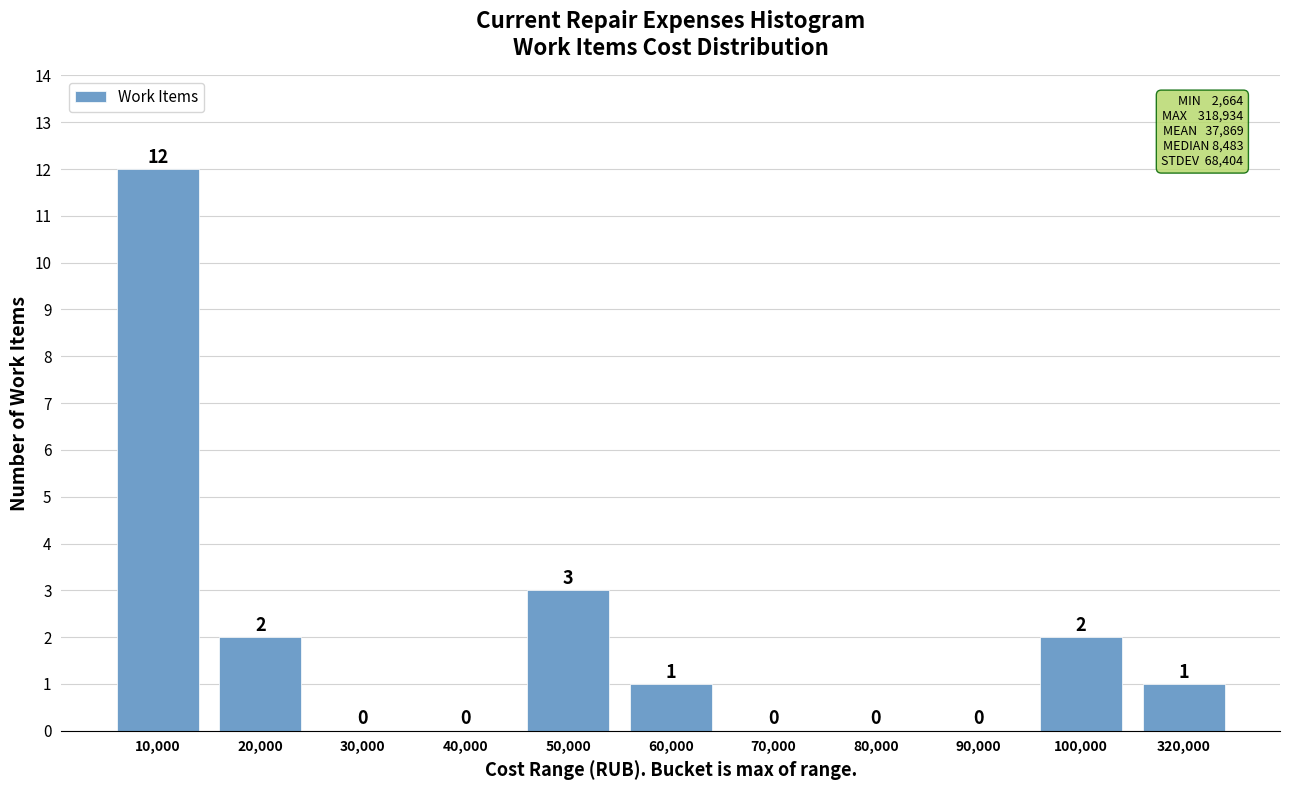

Reading left to right, what are all the values shown in this chart?

10,000=12	20,000=2	30,000=0	40,000=0	50,000=3	60,000=1	70,000=0	80,000=0	90,000=0	100,000=2	320,000=1